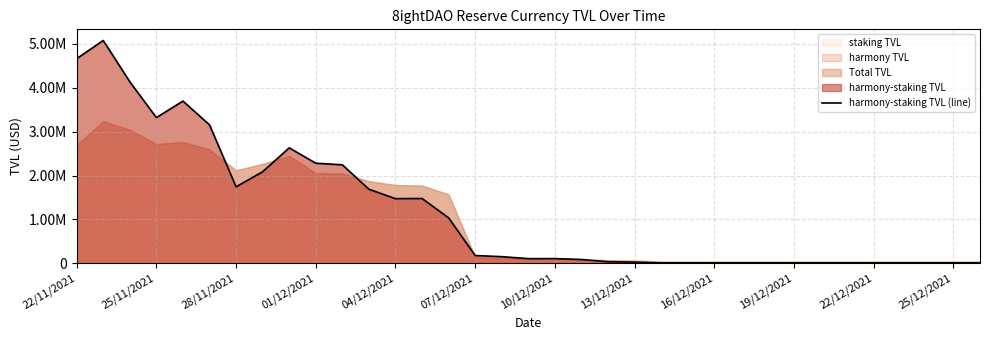

Read the value at 07/12/2021.

179558.5